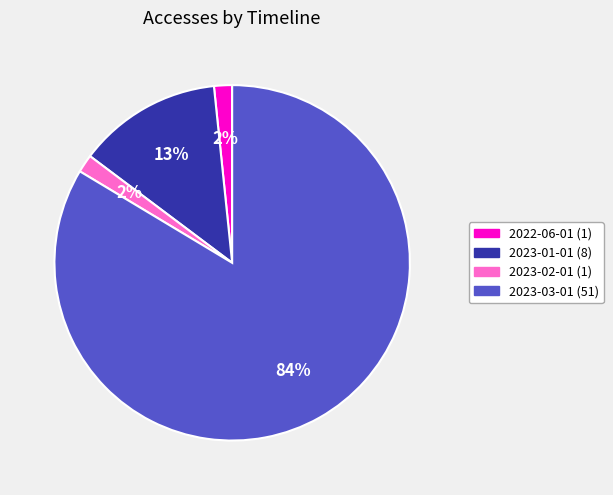

Does any single category account for the majority?

Yes